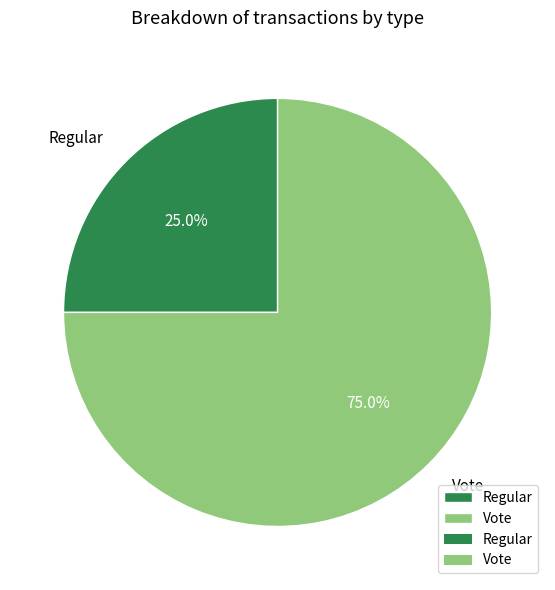

To the nearest percent, what portion does Regular represent?

25%